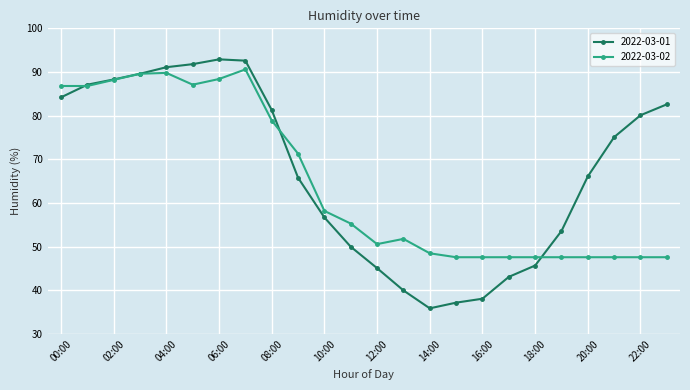

What is the value of the 2022-03-02 point at the 14th from the left?

51.8